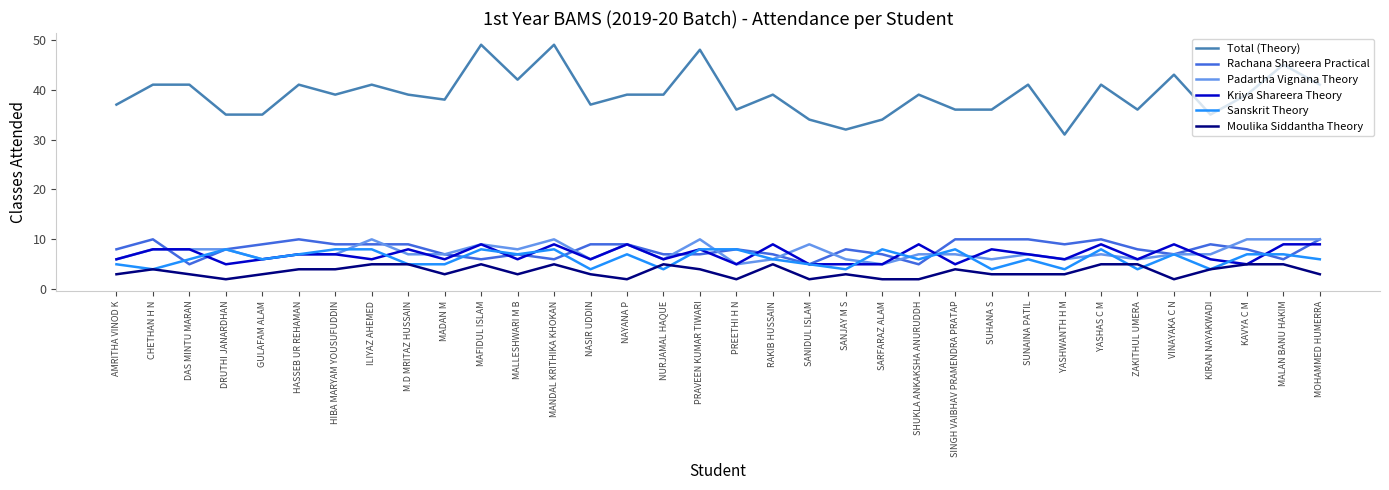

What is the difference between the maximum and minimum values in the Total (Theory) series?

18